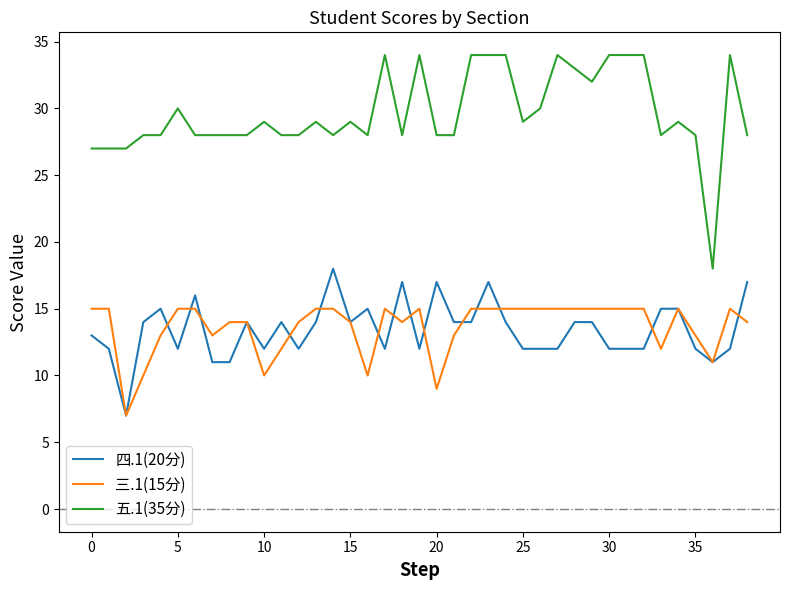

True or false: 五.1(35分) and 四.1(20分) cross at least once.

False